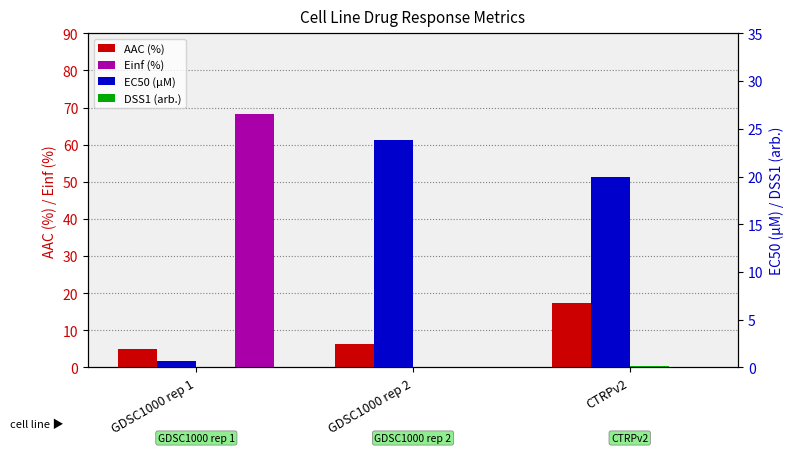

What are all the series names shown in the legend?

AAC (%), Einf (%), EC50 (µM), DSS1 (arb.)